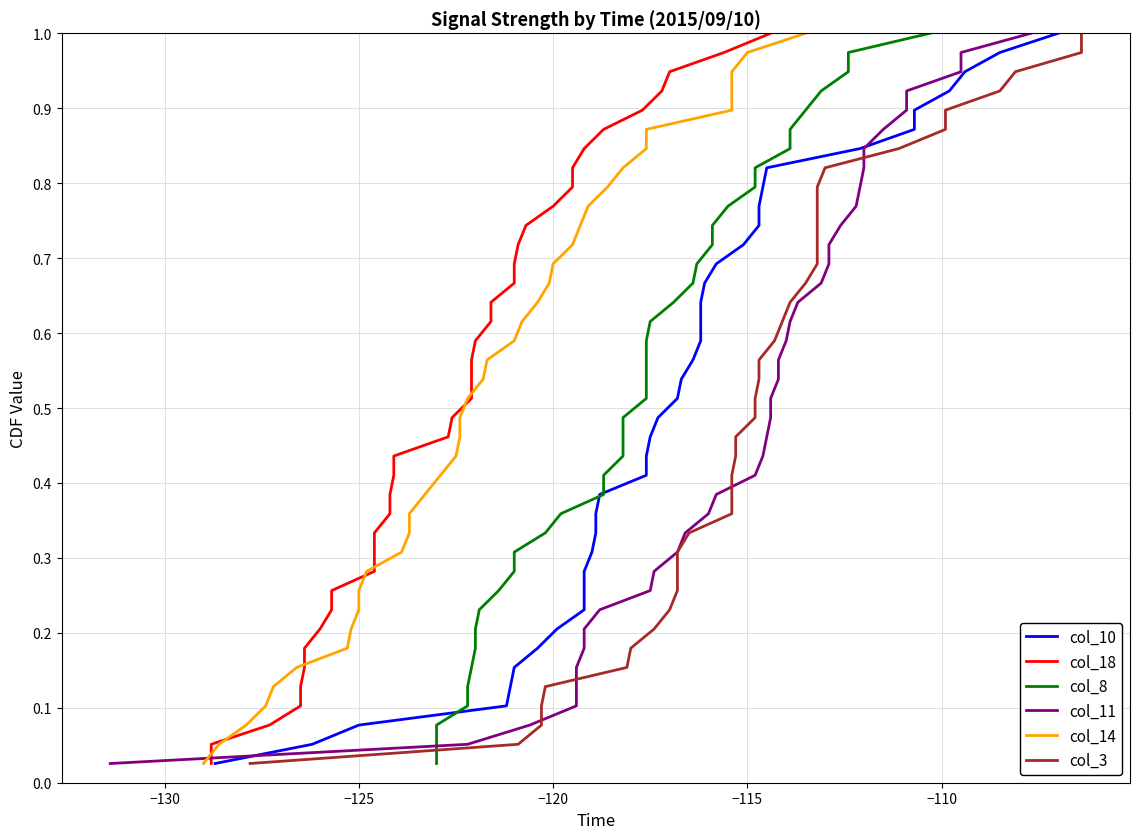

What is the value of the col_18 point at the 18th from the left?

0.5